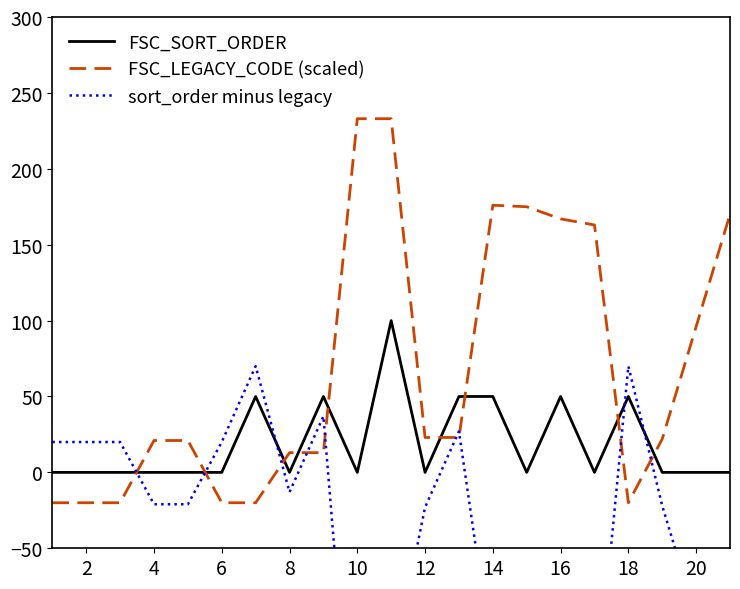

Count the number of data series in this chart.

3